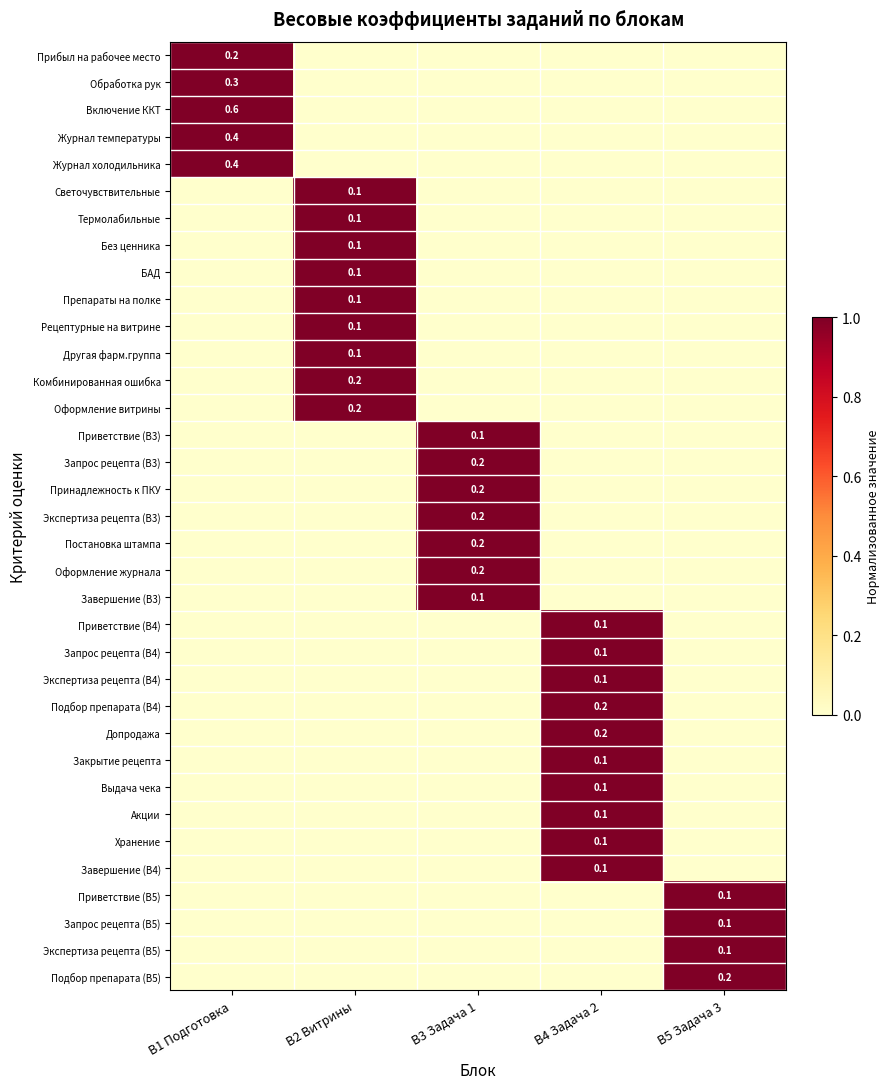

The Принадлежность к ПКУ series shows 2 at В3 Задача 1. True or false?

False